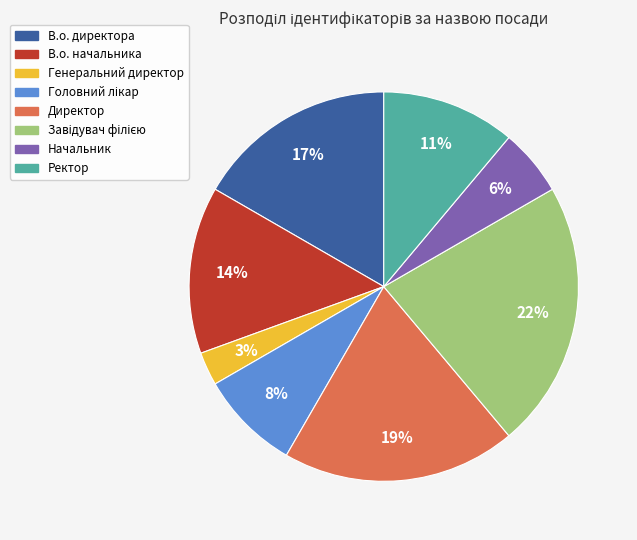

Is it true that Ректор is 5% of the pie?

False